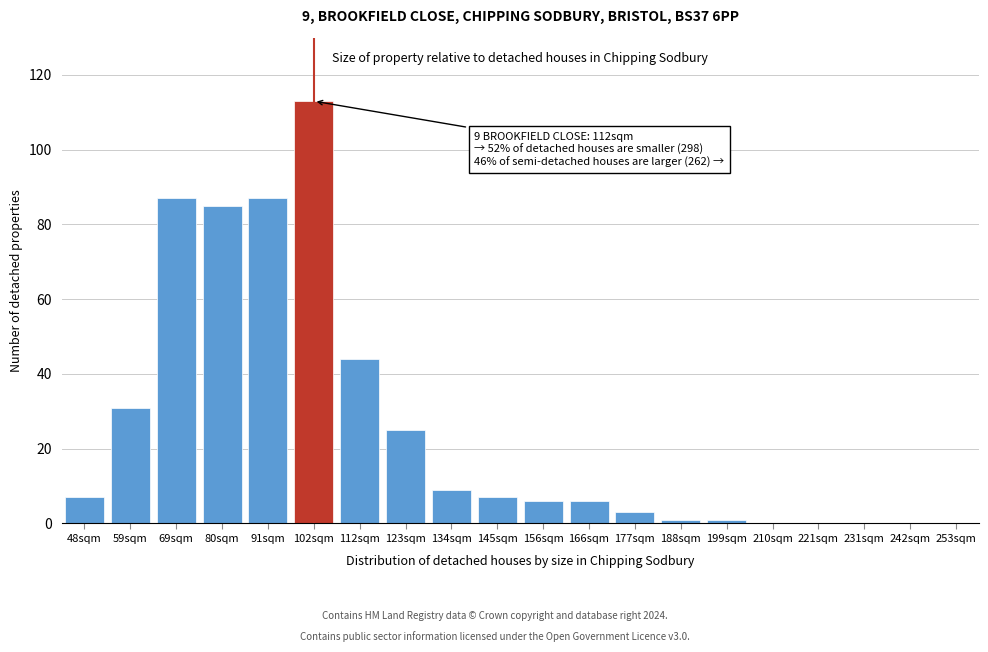

Reading right to left, list all the values displayed in this chart.

253sqm=0	242sqm=0	231sqm=0	221sqm=0	210sqm=0	199sqm=1	188sqm=1	177sqm=3	166sqm=6	156sqm=6	145sqm=7	134sqm=9	123sqm=25	112sqm=44	102sqm=113	91sqm=87	80sqm=85	69sqm=87	59sqm=31	48sqm=7